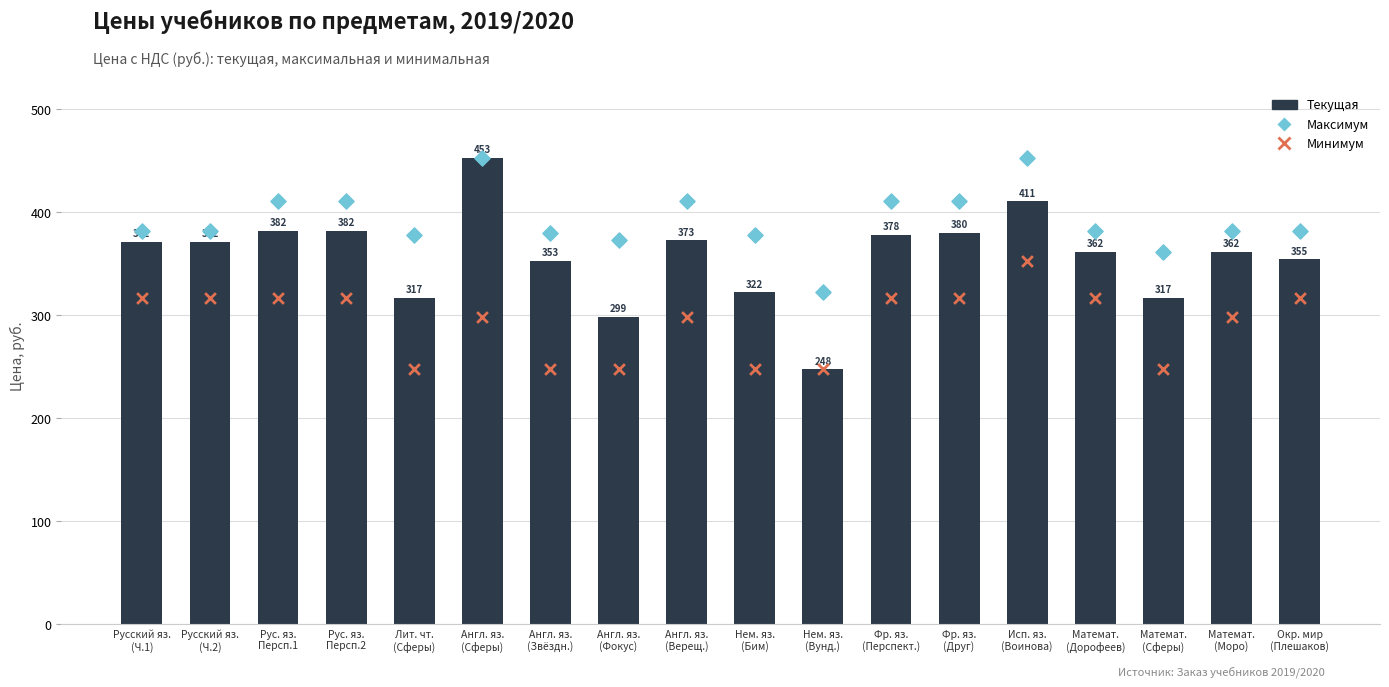

At how many categories does at least one series exceed 451?

2